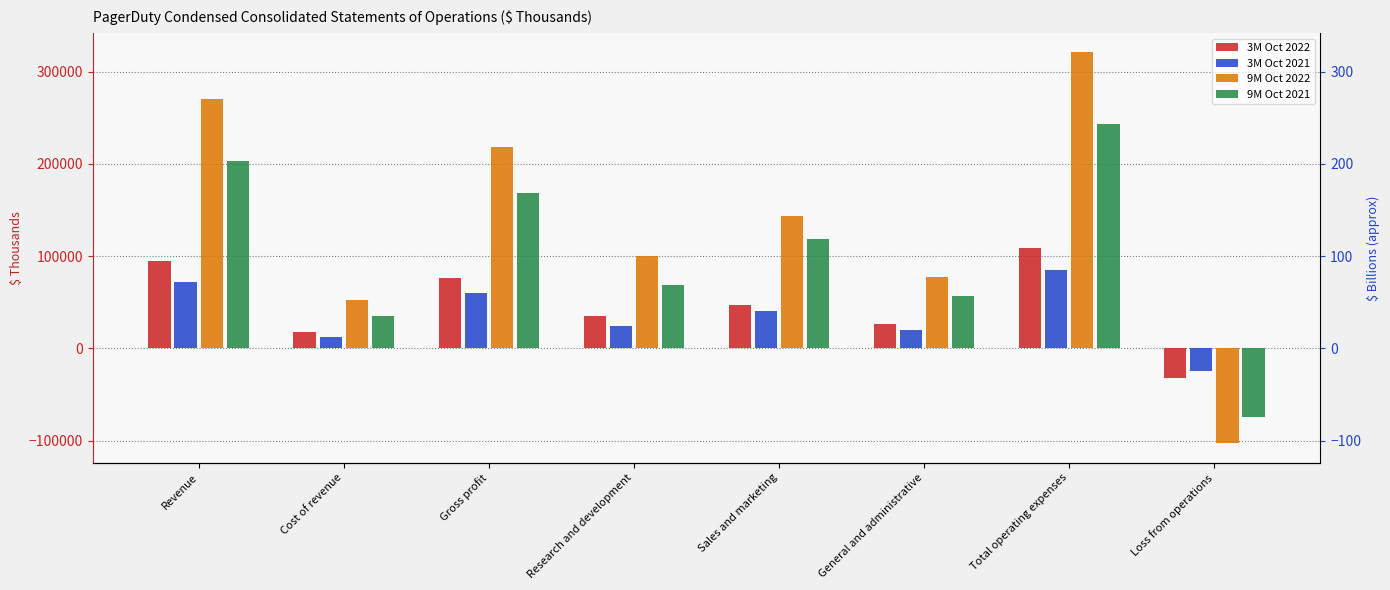

How many bars are there in each group?

4